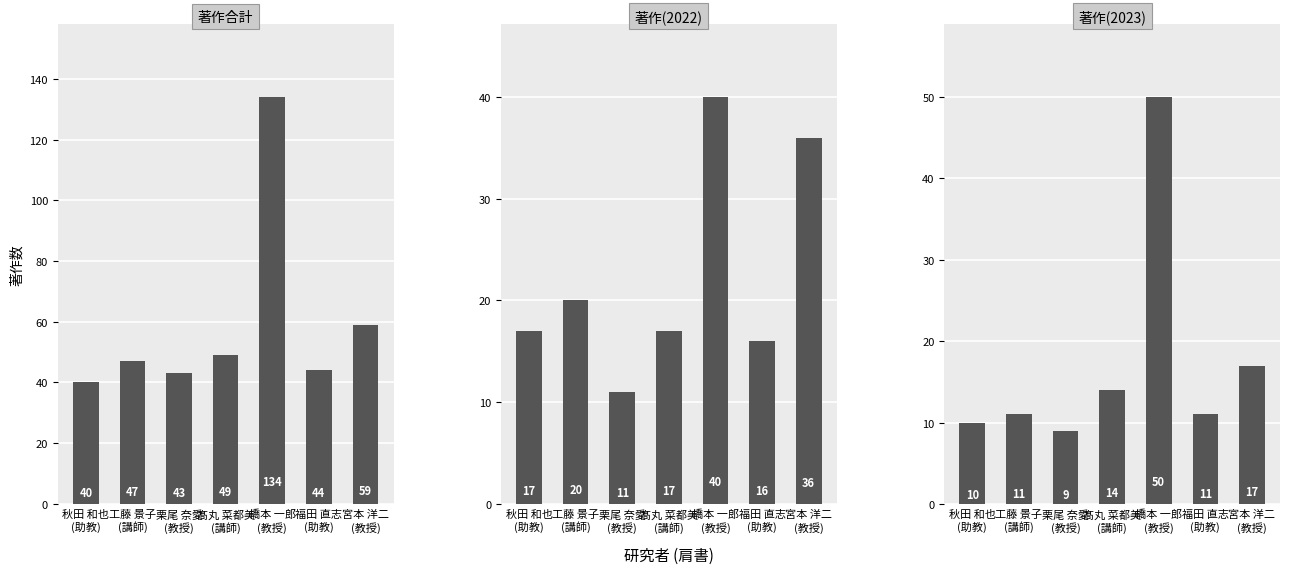

At which category is the sum across all series the highest?

橋本 一郎
(教授)